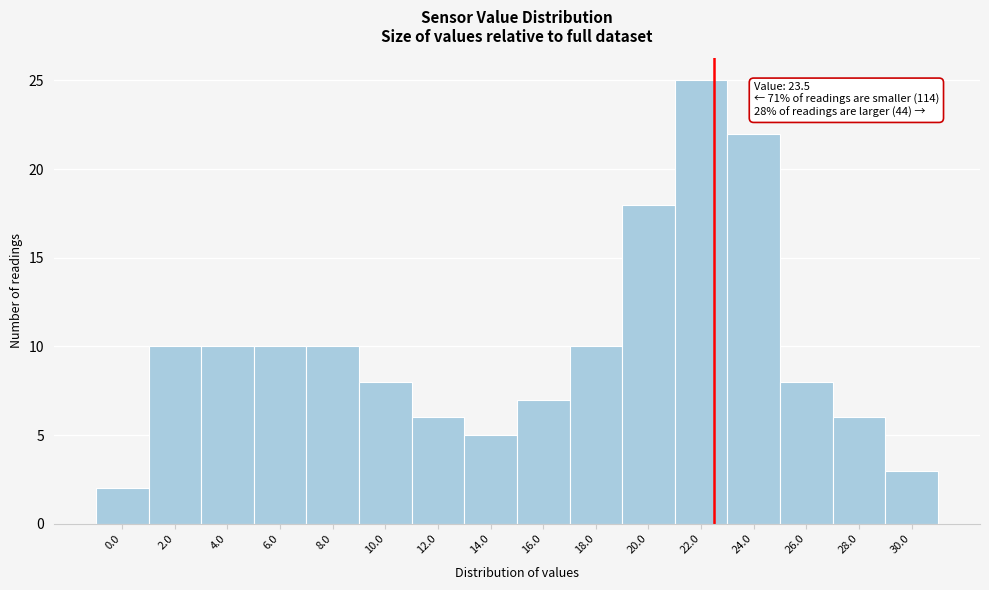

Reading right to left, list all the values displayed in this chart.

3	6	8	22	25	18	10	7	5	6	8	10	10	10	10	2